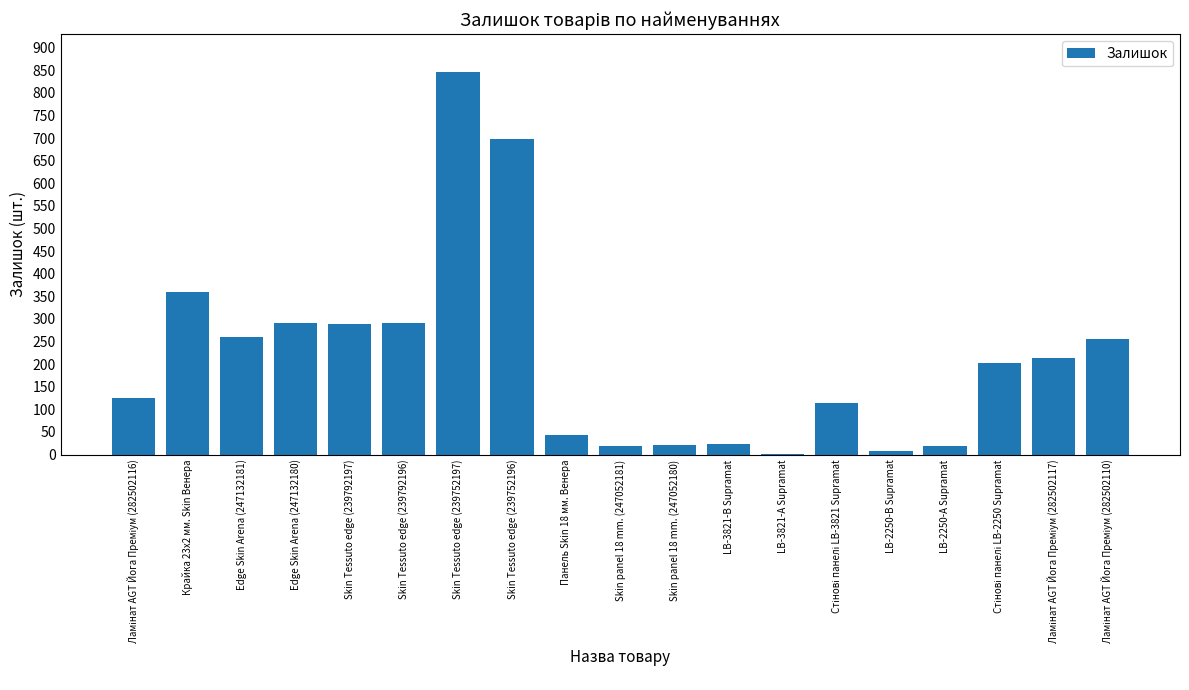

Read the value at Edge Skin Arena (247132180), to the nearest 10.

290